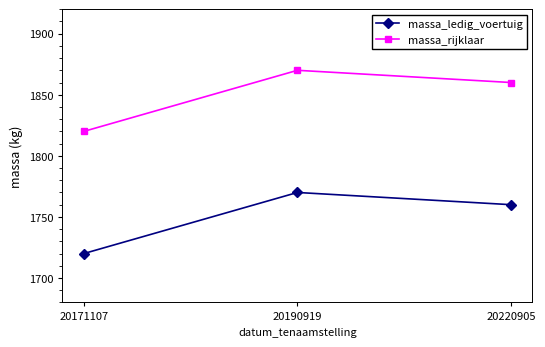

What is the difference between the highest and lowest values at 20220905?

100